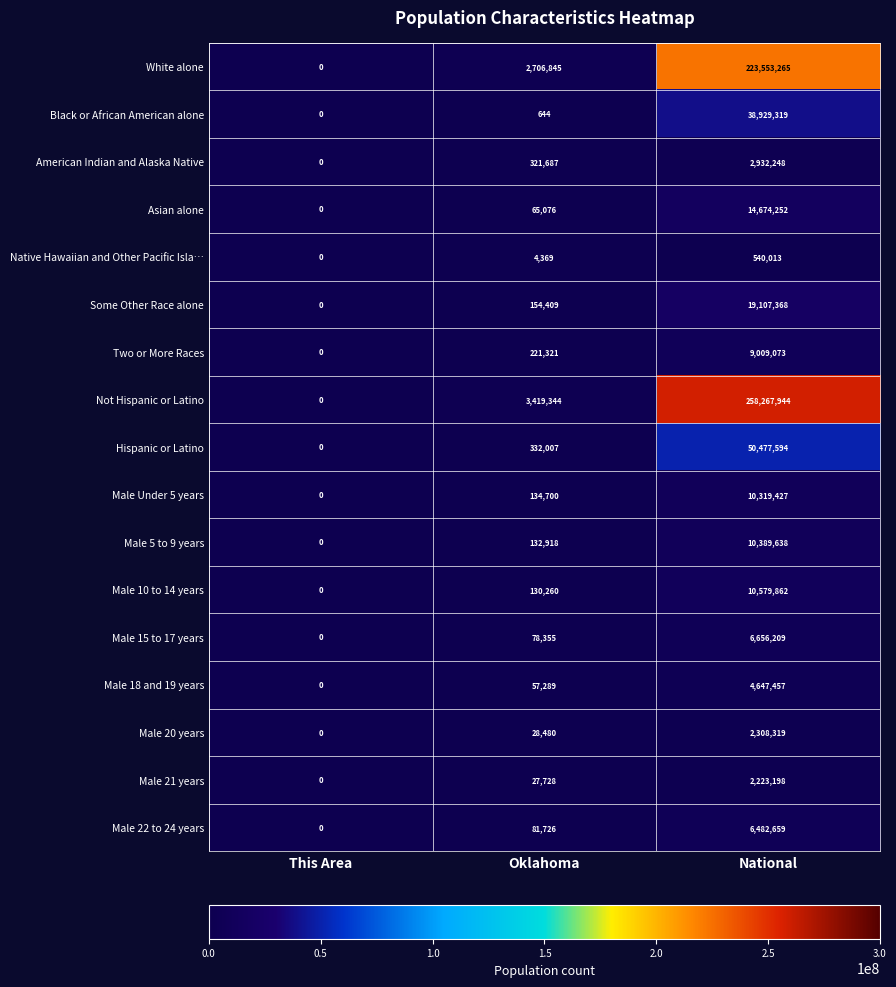

At National, list the series in order from smallest to largest.

Native Hawaiian and Other Pacific Isla…, Male 21 years, Male 20 years, American Indian and Alaska Native, Male 18 and 19 years, Male 22 to 24 years, Male 15 to 17 years, Two or More Races, Male Under 5 years, Male 5 to 9 years, Male 10 to 14 years, Asian alone, Some Other Race alone, Black or African American alone, Hispanic or Latino, White alone, Not Hispanic or Latino